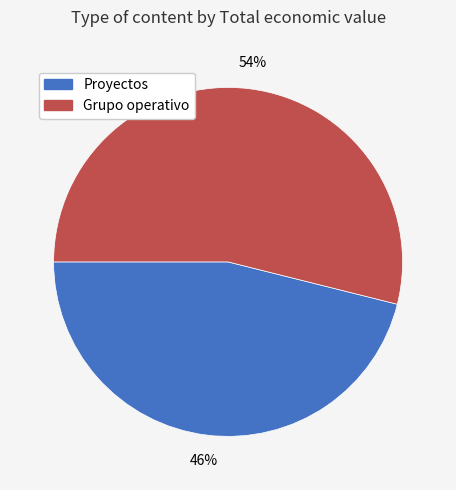

To the nearest percent, what is the average slice percentage?

50%